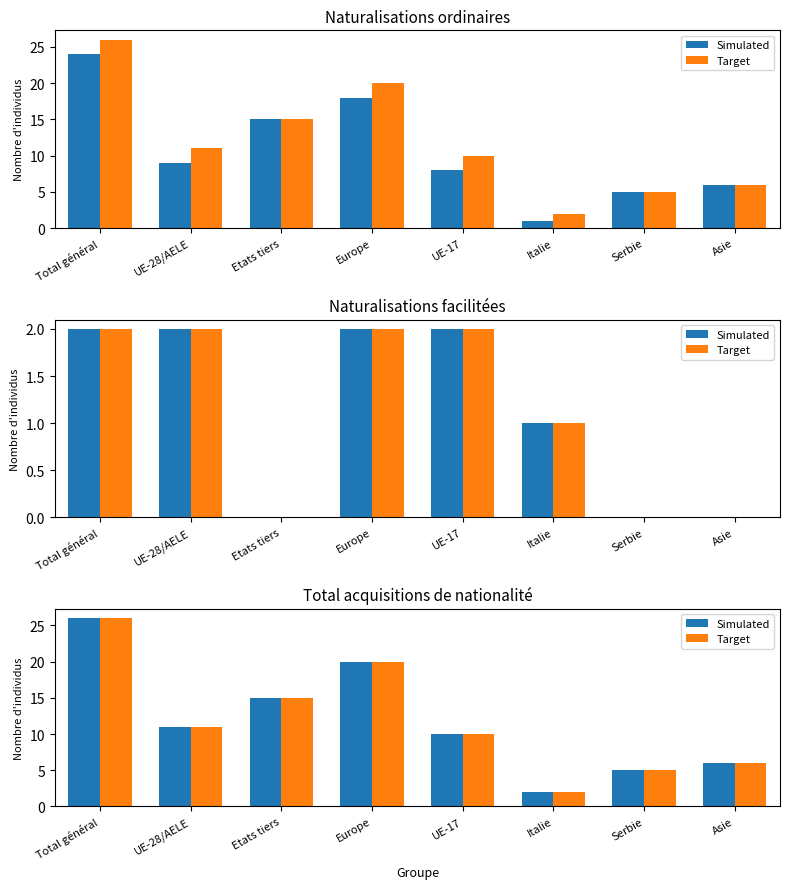

Which has a higher value, UE-28/AELE or Serbie?

UE-28/AELE